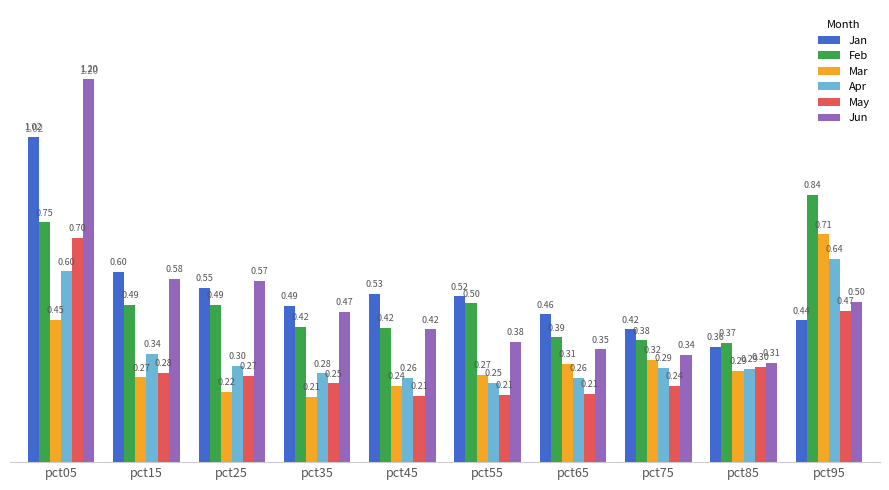

Between pct85 and pct95, which series saw the biggest shift?

Feb